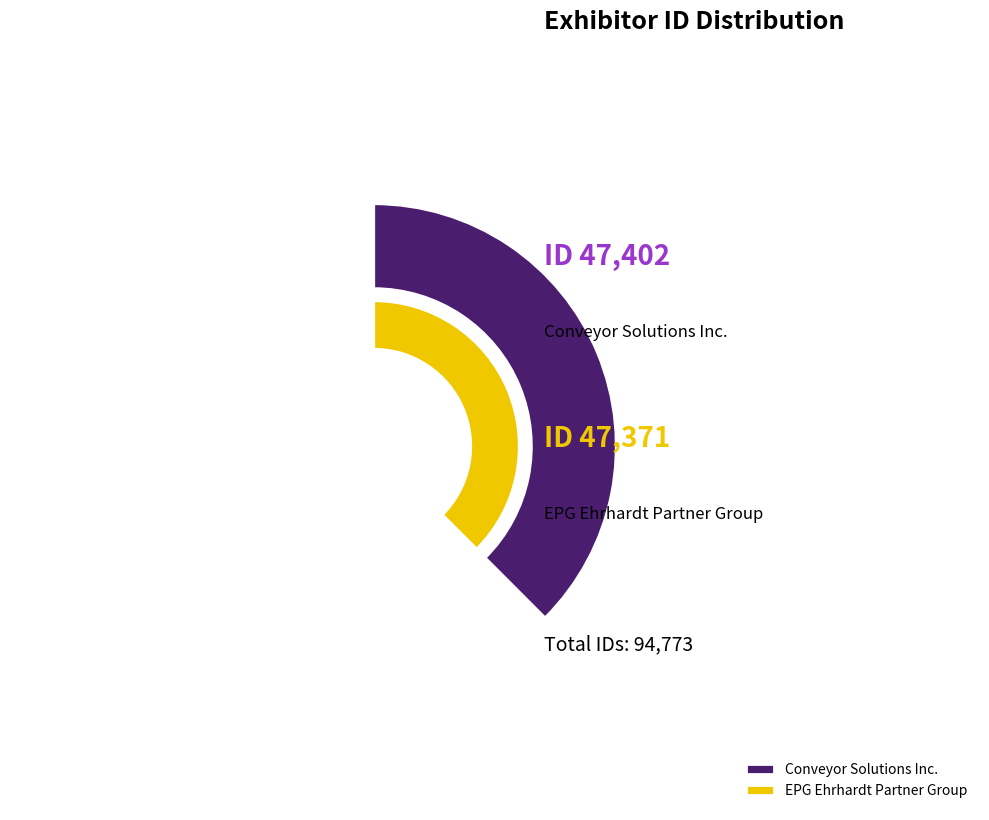

Does EPG Ehrhardt Partner Group account for over 50% of the chart?

No